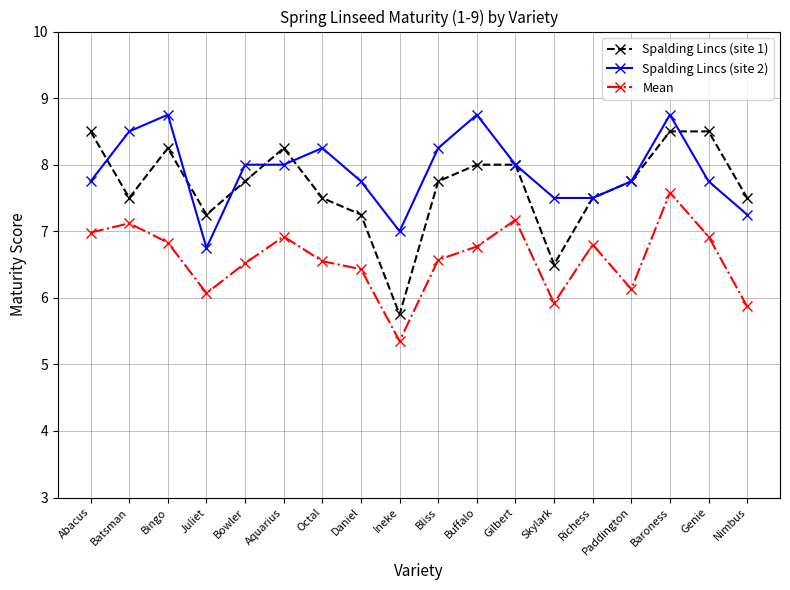

Which series changed the most between Paddington and Genie?

Mean